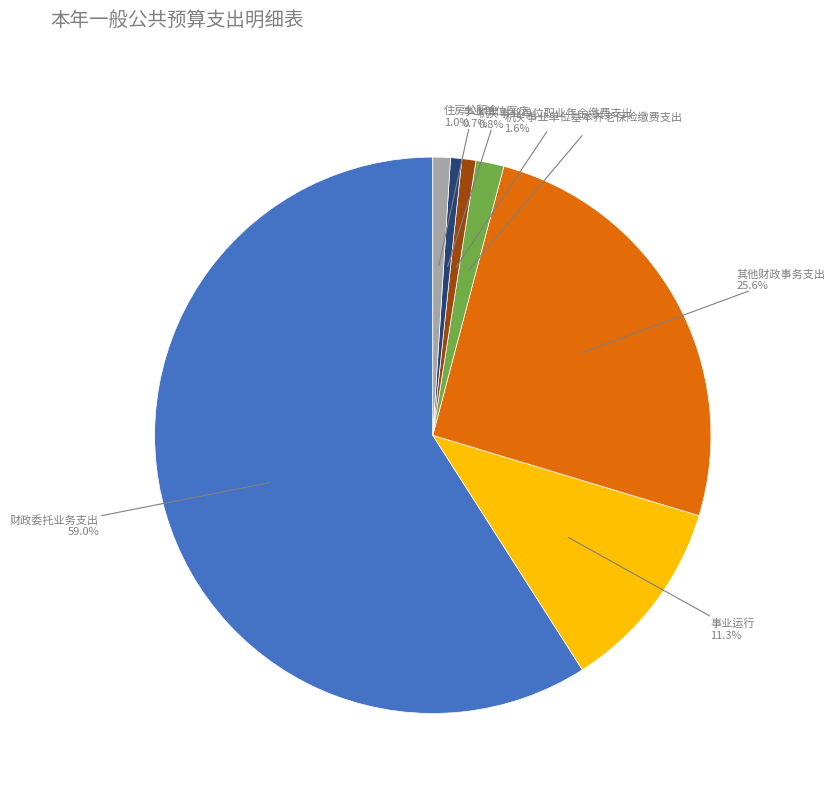

To the nearest percent, what is the combined percentage of 其他财政事务支出 and 机关事业单位职业年金缴费支出?

26%